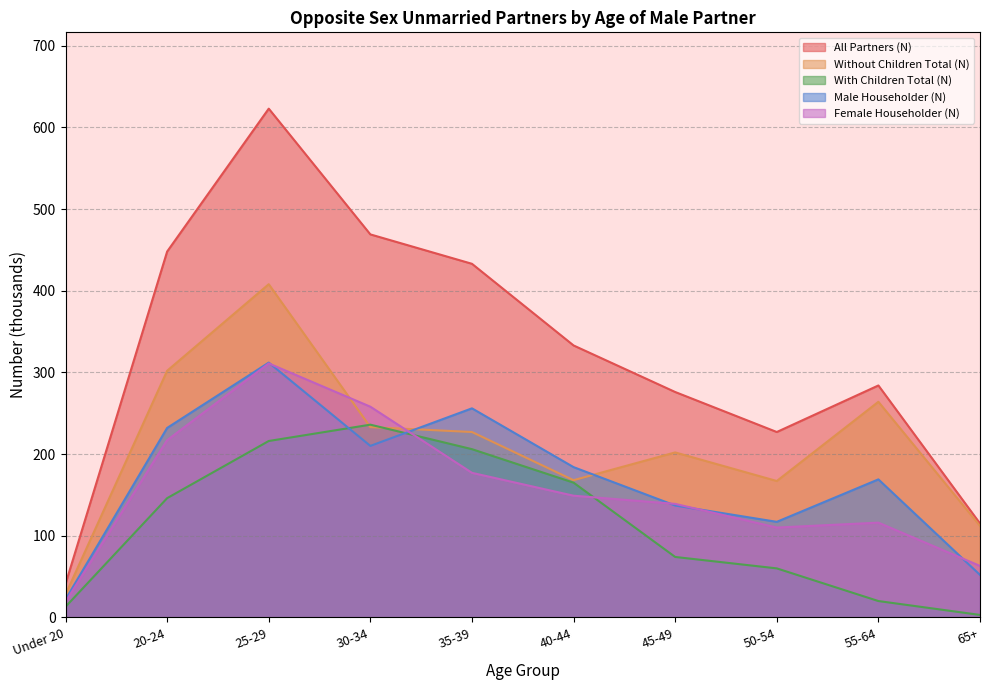

What is the difference between the Female Householder (N) values at 65+ and 50-54?

47